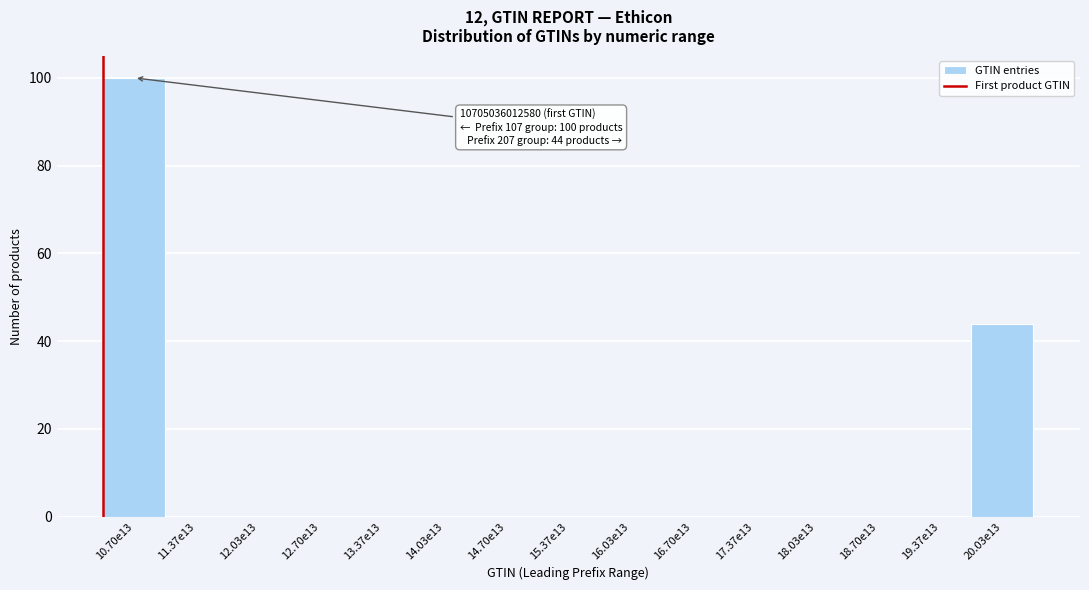

Reading left to right, what are all the values shown in this chart?

10.70e13=100	11.37e13=0	12.03e13=0	12.70e13=0	13.37e13=0	14.03e13=0	14.70e13=0	15.37e13=0	16.03e13=0	16.70e13=0	17.37e13=0	18.03e13=0	18.70e13=0	19.37e13=0	20.03e13=44